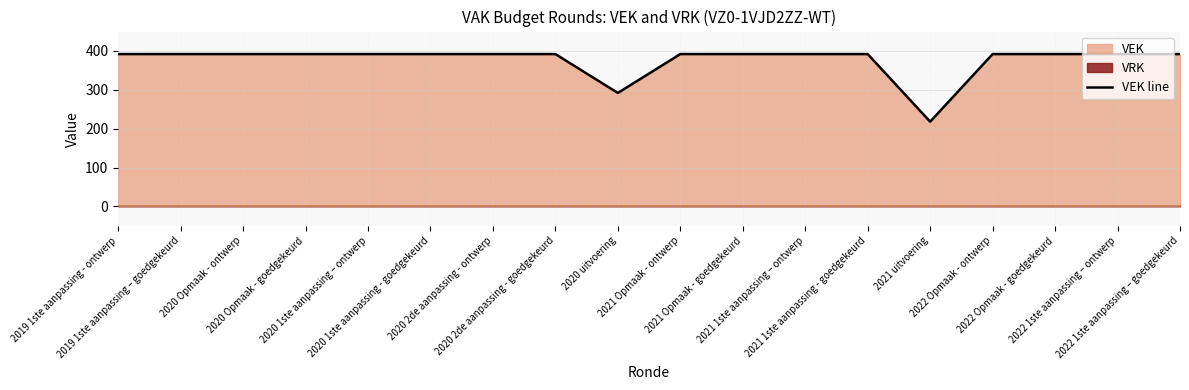

At which label is the value closest to 305?

2020 uitvoering